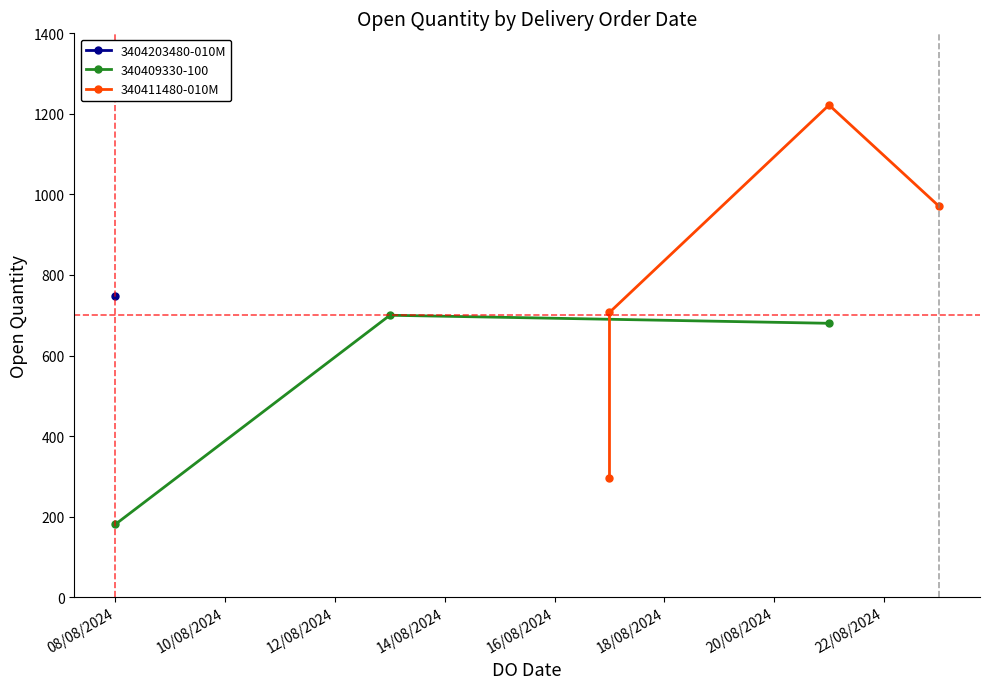

What is the value of the 340409330-100 point at the 1st from the left?

181